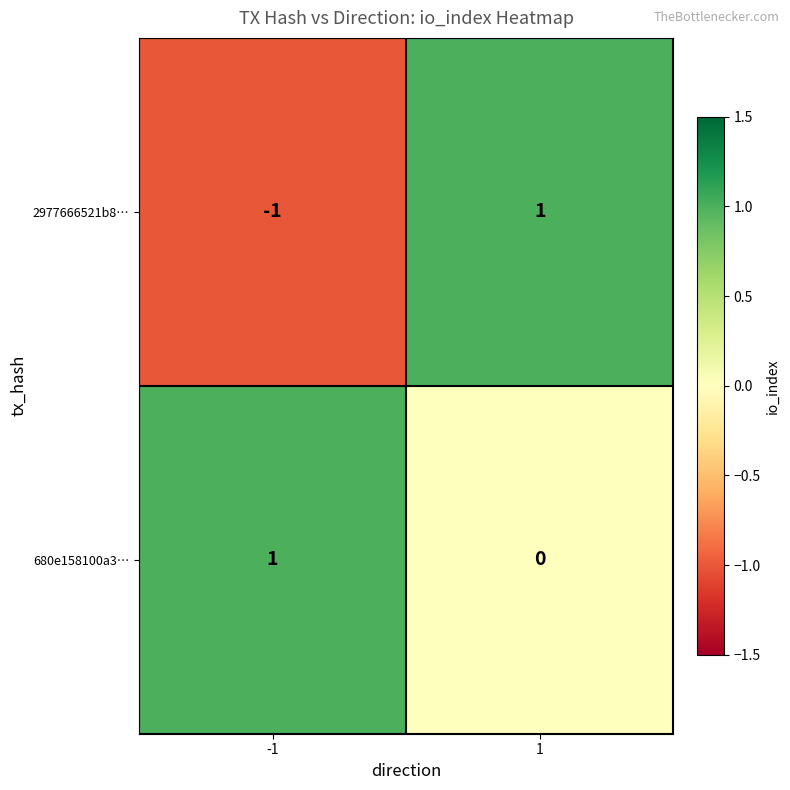

Which series has the largest total across all categories?

680e158100a3…